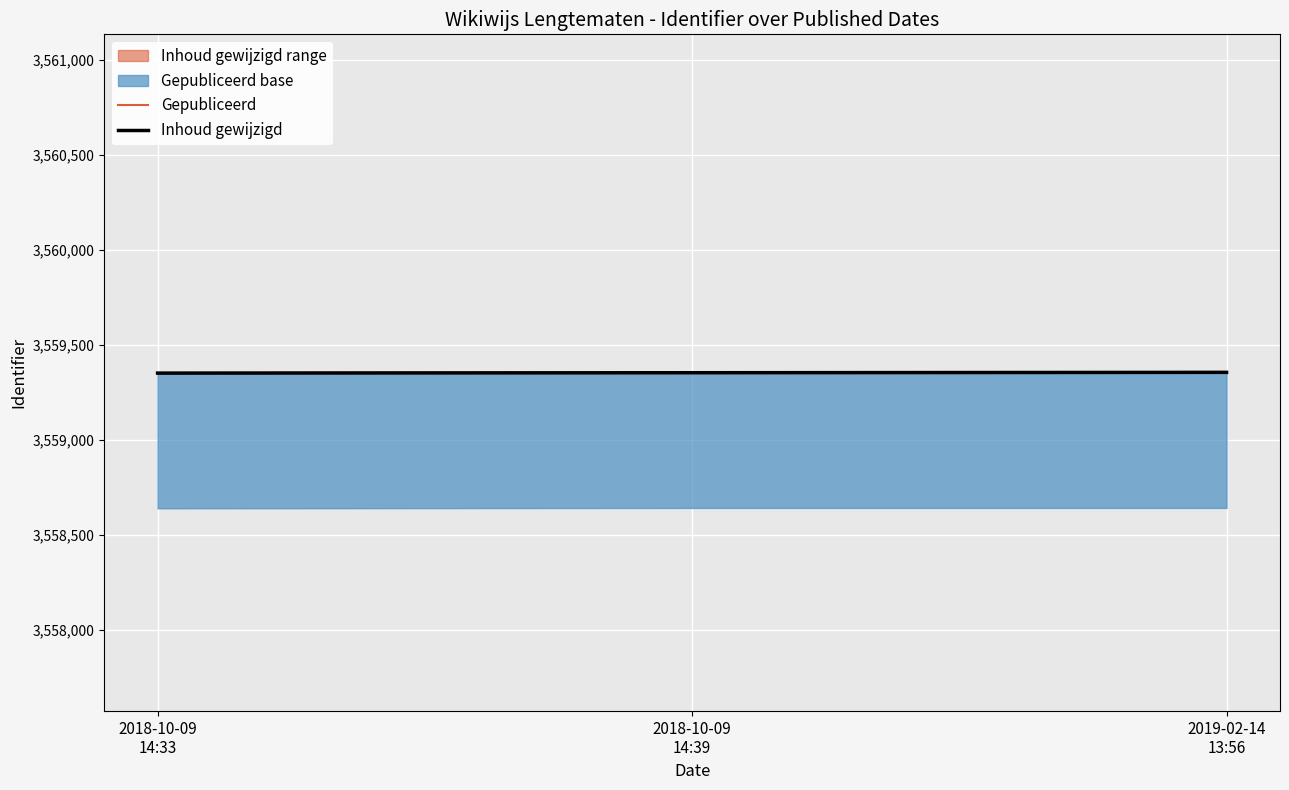

Between 2018-10-09
14:39 and 2019-02-14
13:56, which is larger?

2018-10-09
14:39